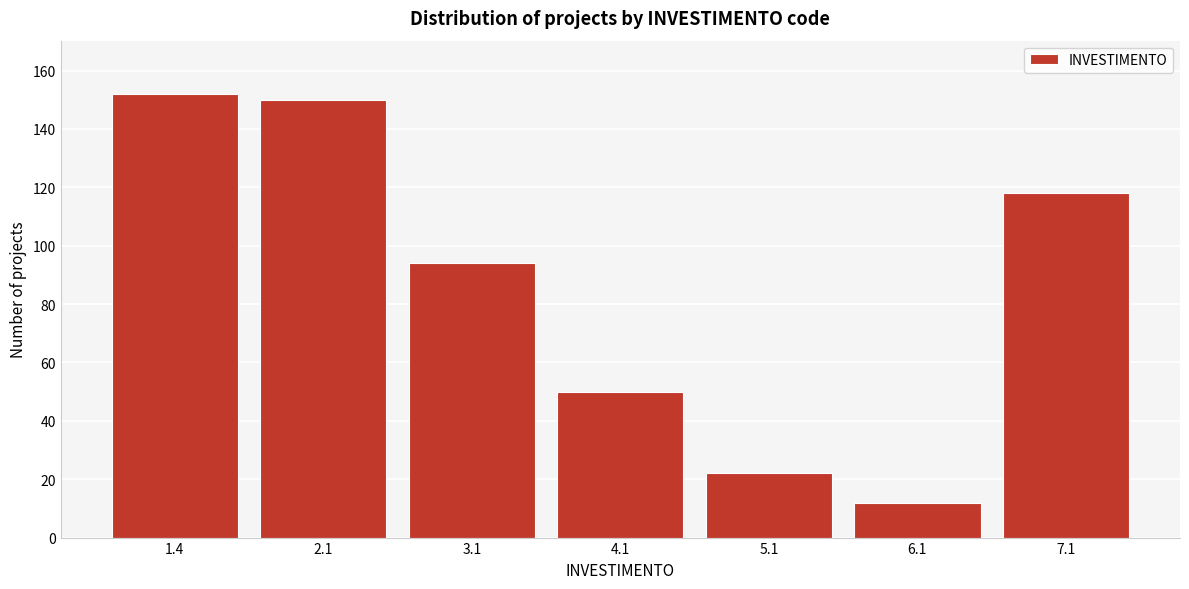

Reading left to right, transcribe all the data shown in this chart.

152	150	94	50	22	12	118